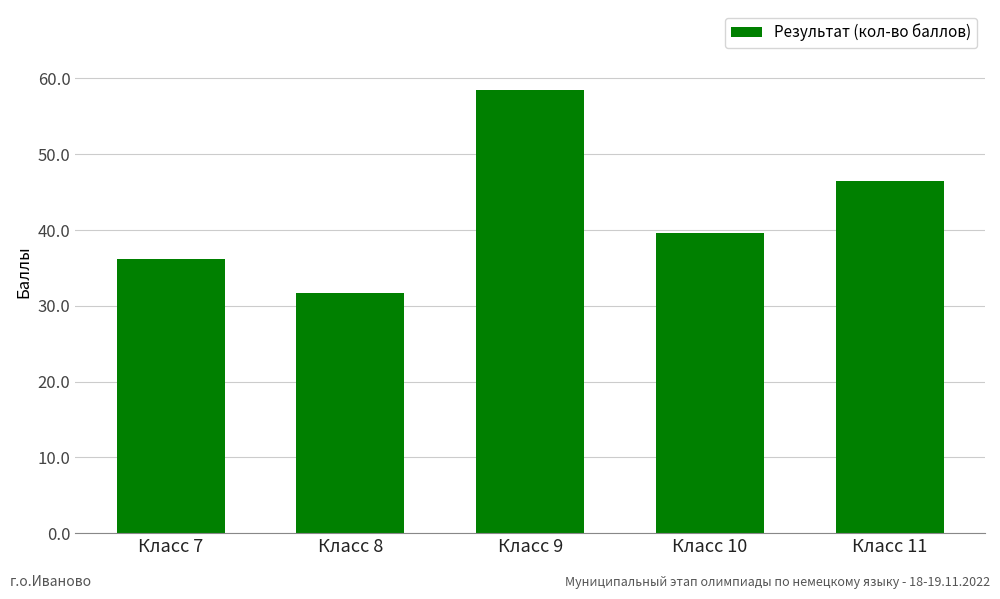

What is the difference between the values at Класс 10 and Класс 7?

3.5